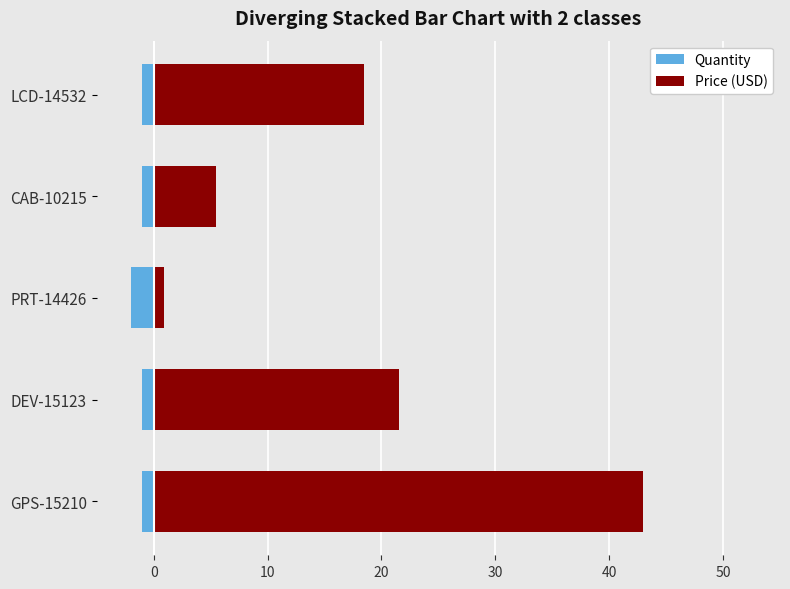

Are the bars horizontal?

Yes